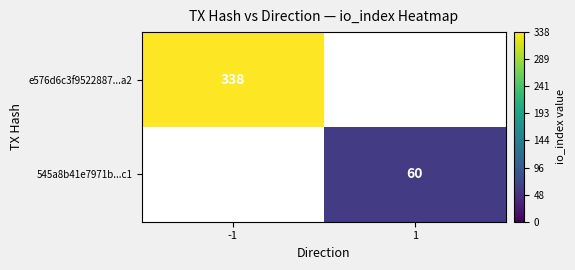

True or false: e576d6c3f9522887...a2 has a value of 487 at -1.

False